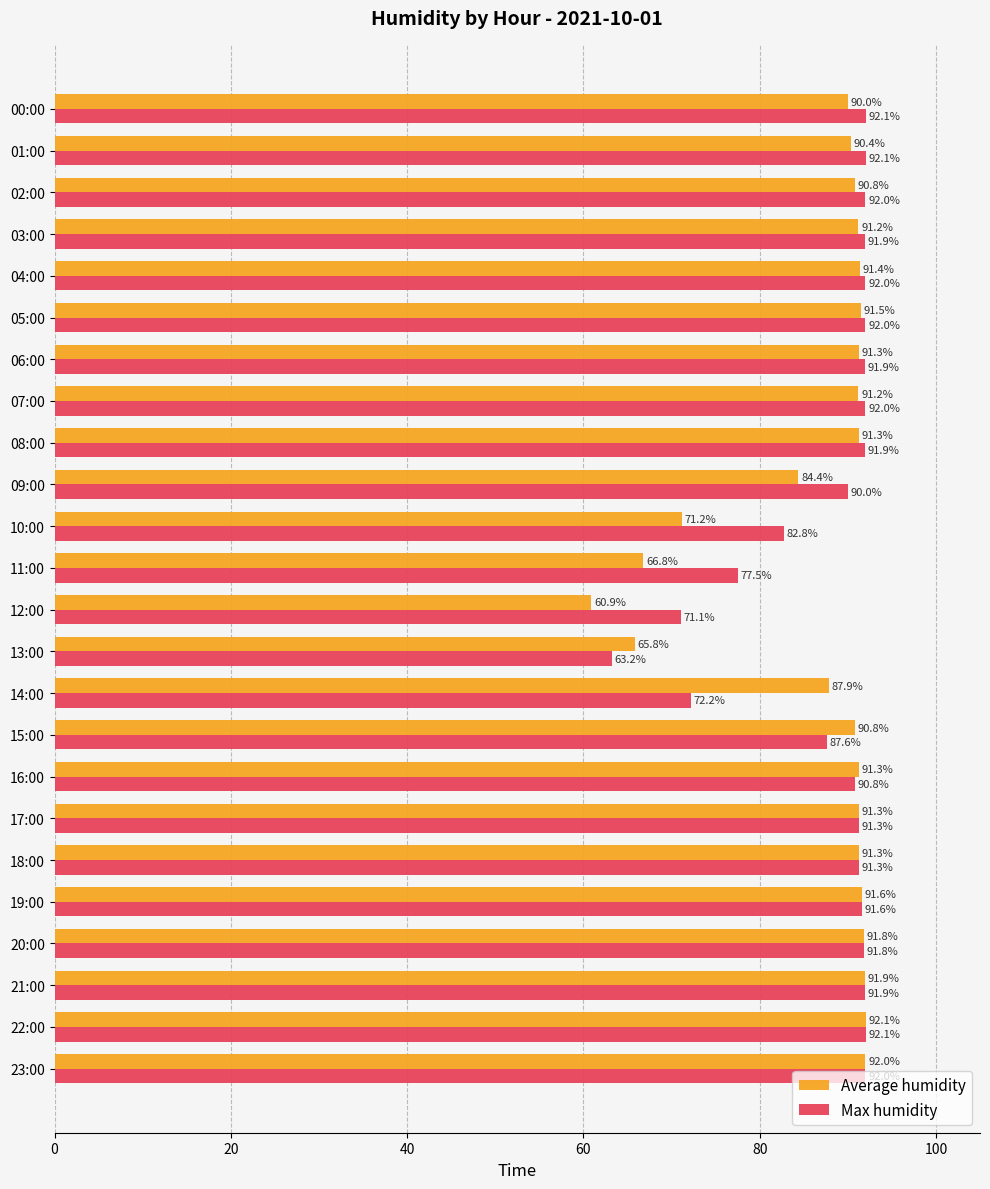

The Average humidity series shows 91.2 at 07:00. True or false?

True